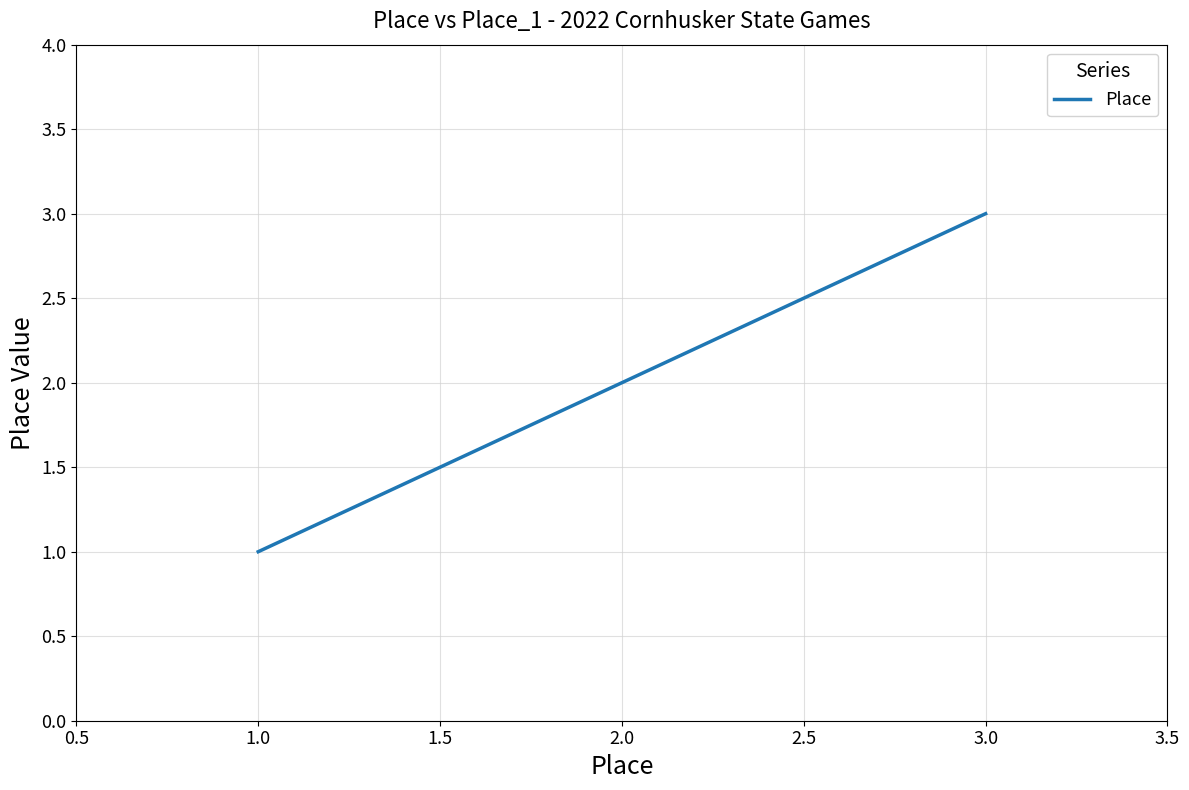

True or false: the data shows 1 at 1.0.

True